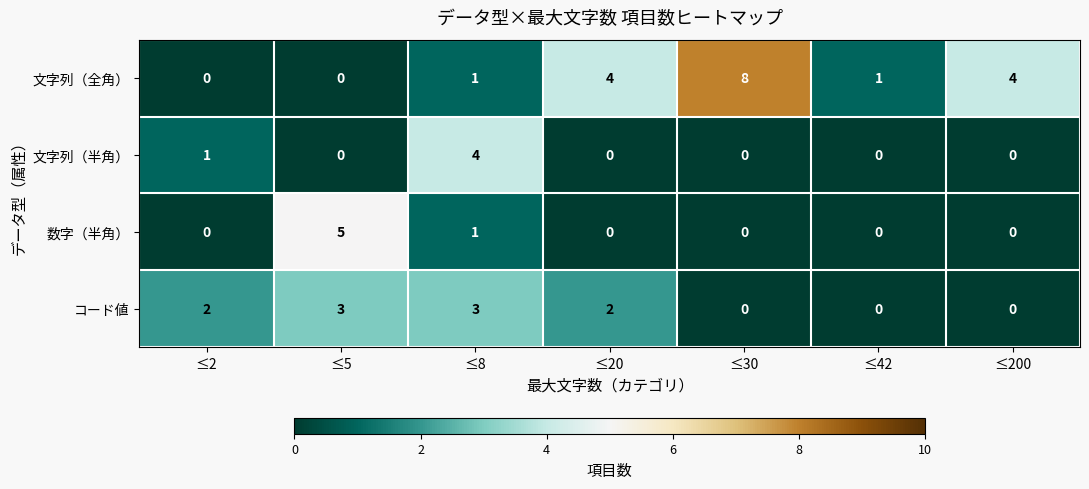

What is the difference between the maximum and minimum values in the コード値 series?

3